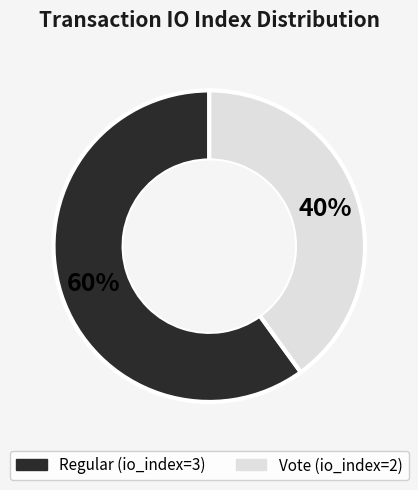

How many slices are in this pie chart?

2